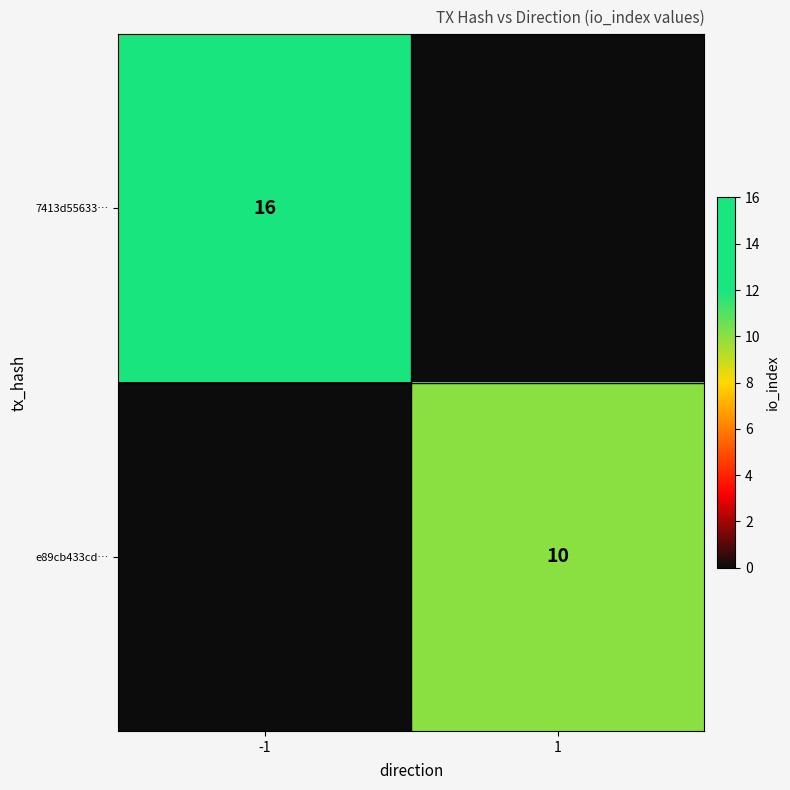

True or false: e89cb433cd… has a value of 10 at 1.

True